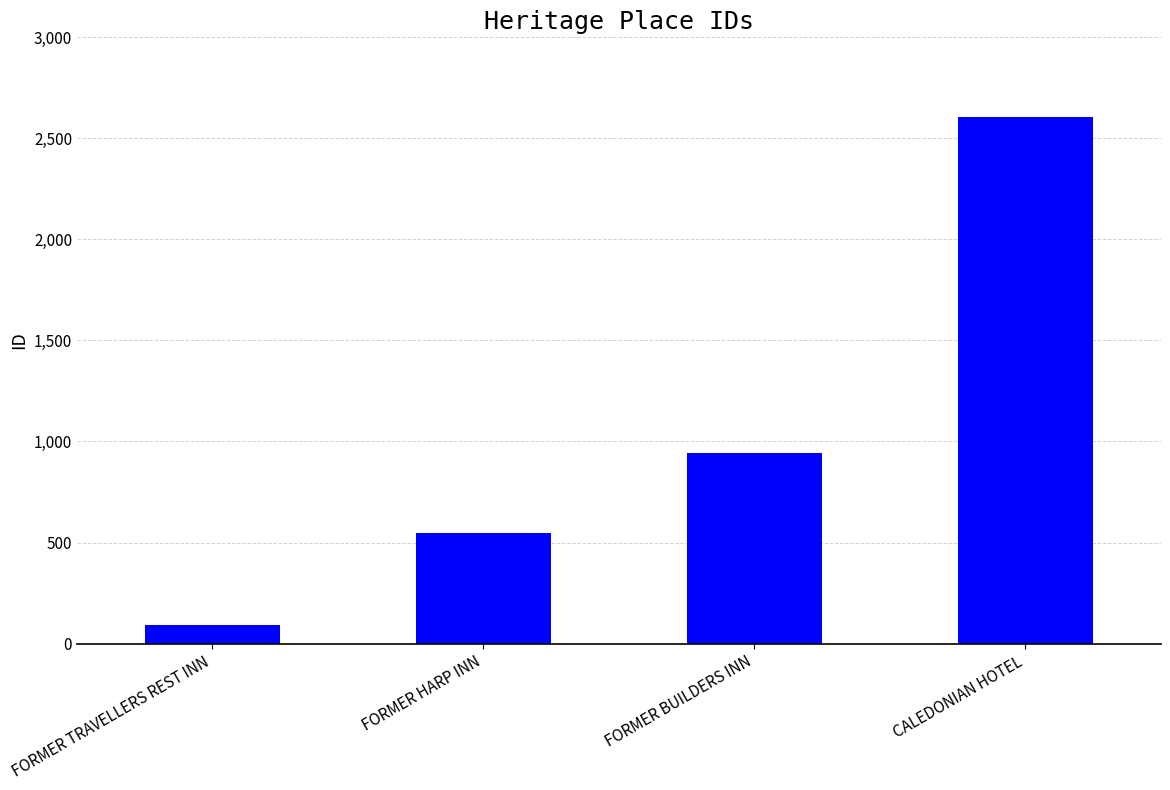

How many data points does each series have?

4